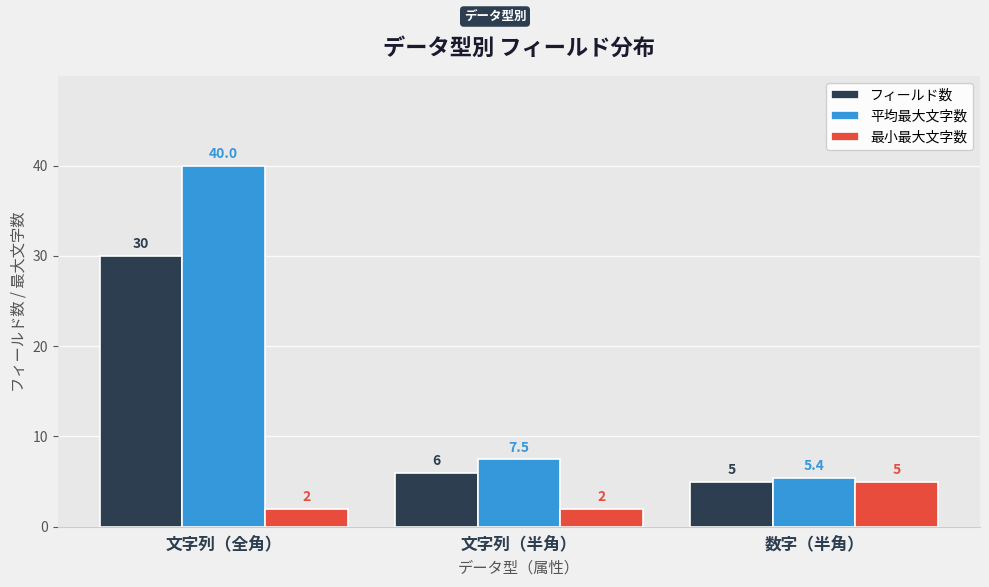

The 最小最大文字数 series shows 2.0 at 文字列（全角）. True or false?

True